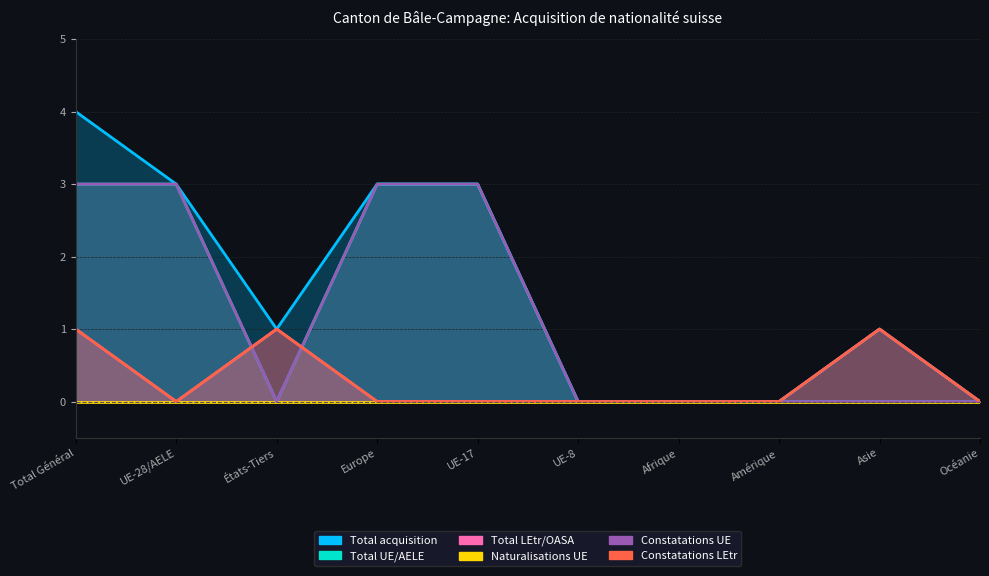

In Total LEtr/OASA, how many points are higher than both neighbors (excluding endpoints)?

2